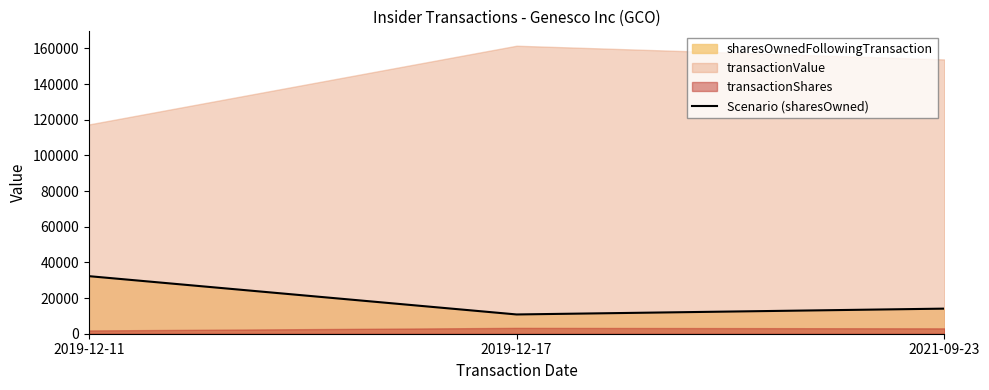

What value does the data have at 2021-09-23, to the nearest 100?

14100